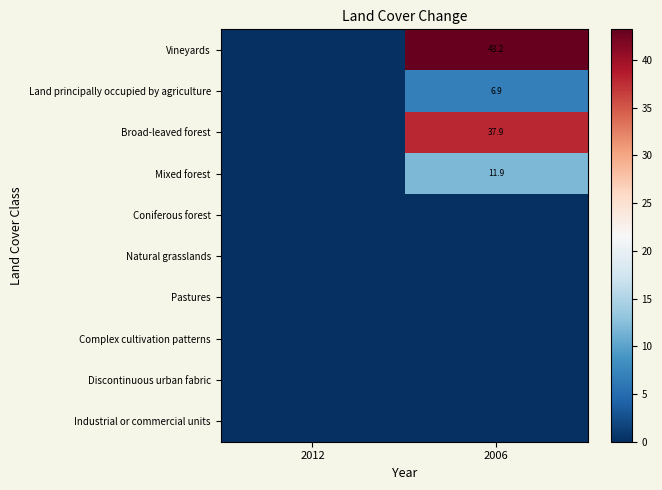

Which category has the lowest value across all series?

2012